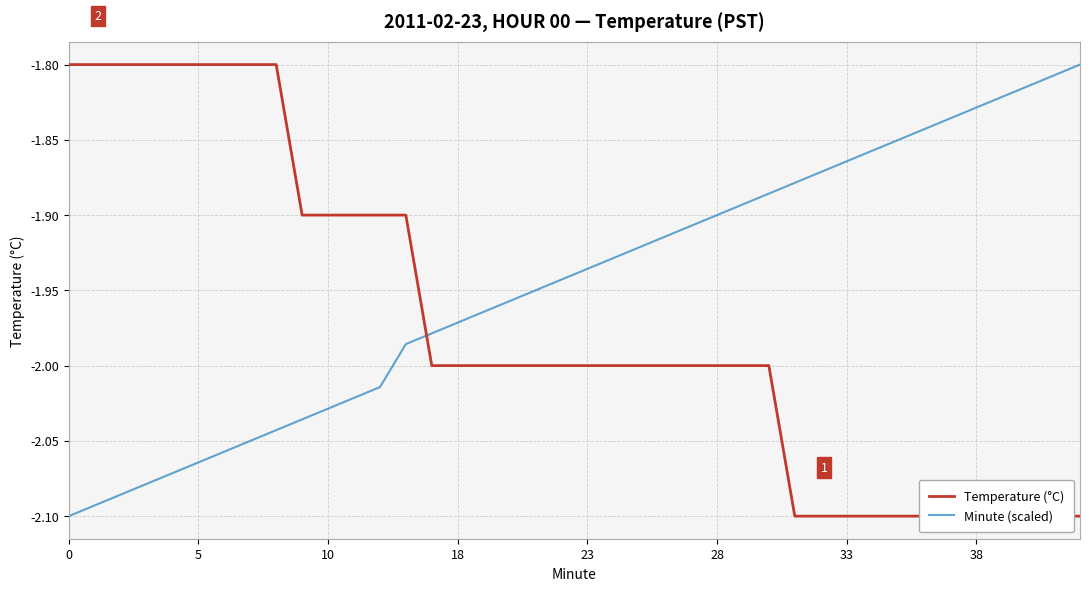

What are all the series names shown in the legend?

Temperature (°C), Minute (scaled)